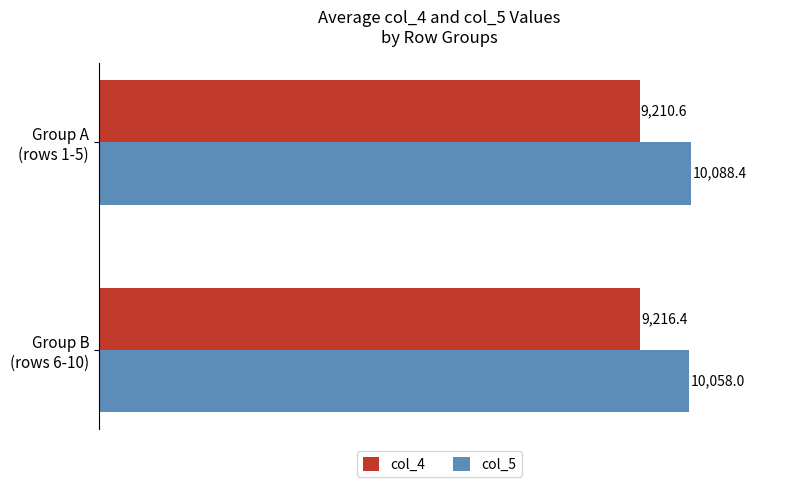

What is the average value of the col_5 series?

10073.2